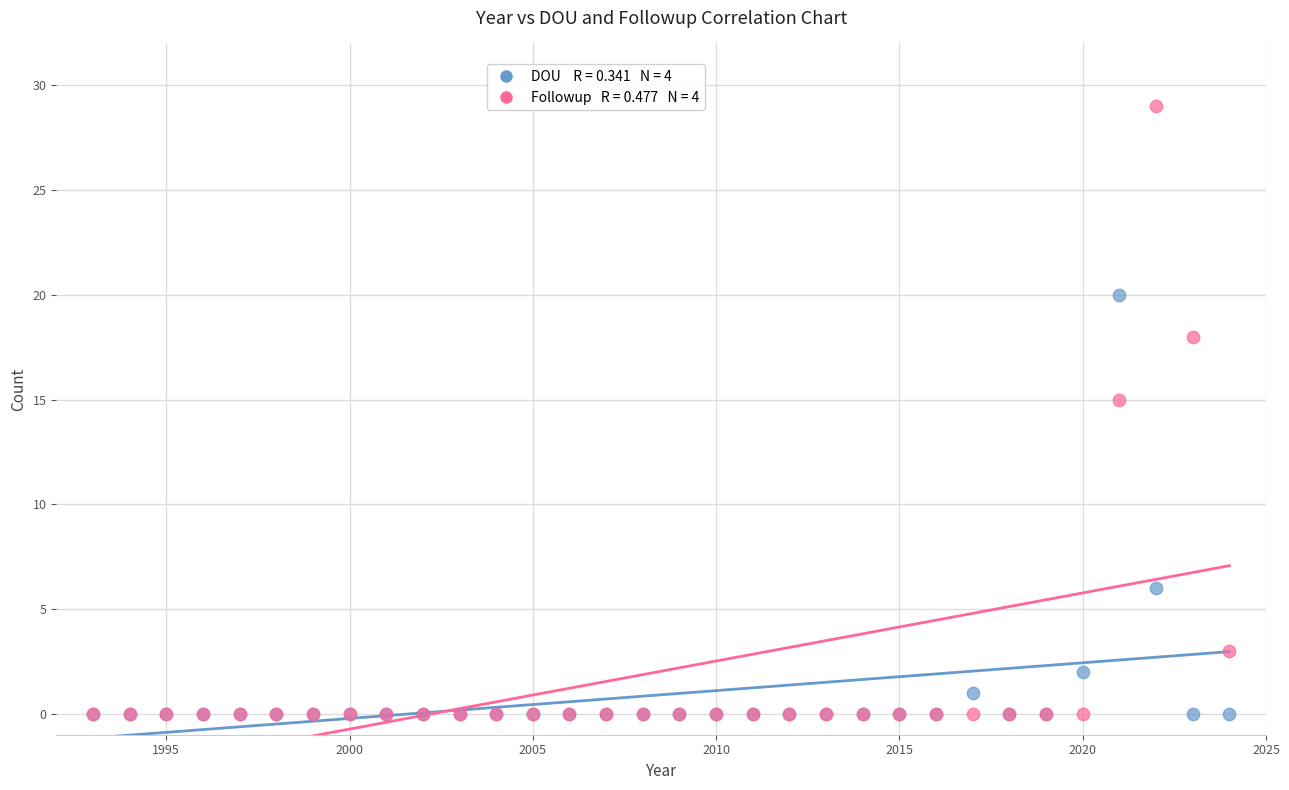

Across all series, what Y value is closest to 14?

15